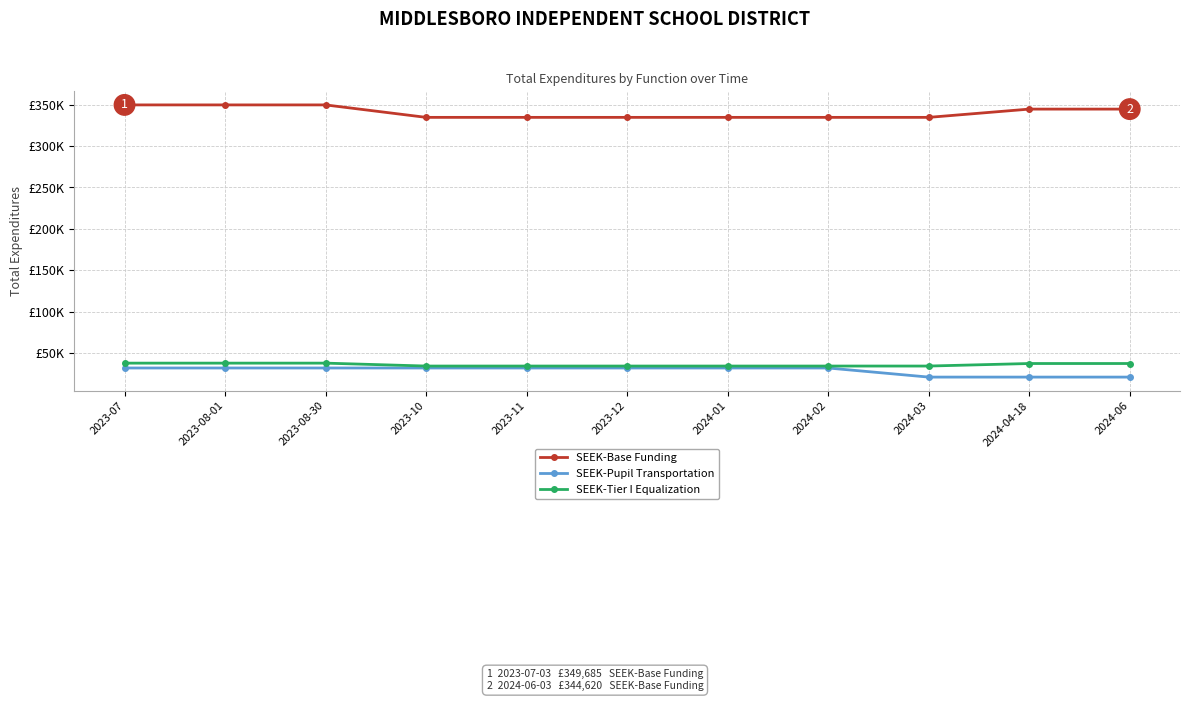

List the labels in order of SEEK-Pupil Transportation value, smallest first.

2024-06, 2024-03, 2024-04-18, 2023-07, 2023-08-01, 2023-08-30, 2023-10, 2023-11, 2023-12, 2024-01, 2024-02